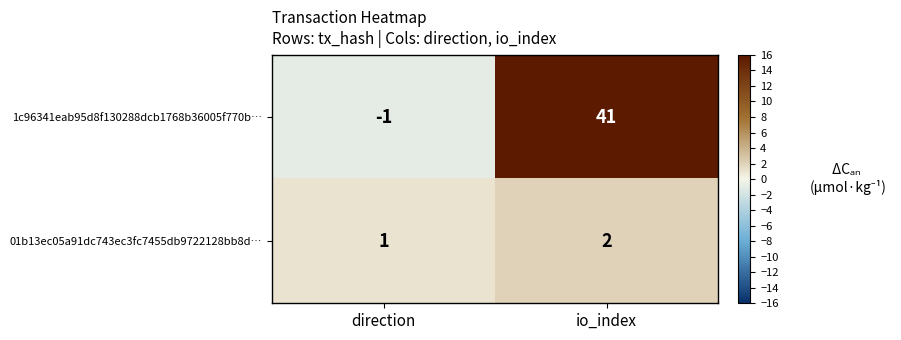

At which category is the sum across all series the highest?

io_index